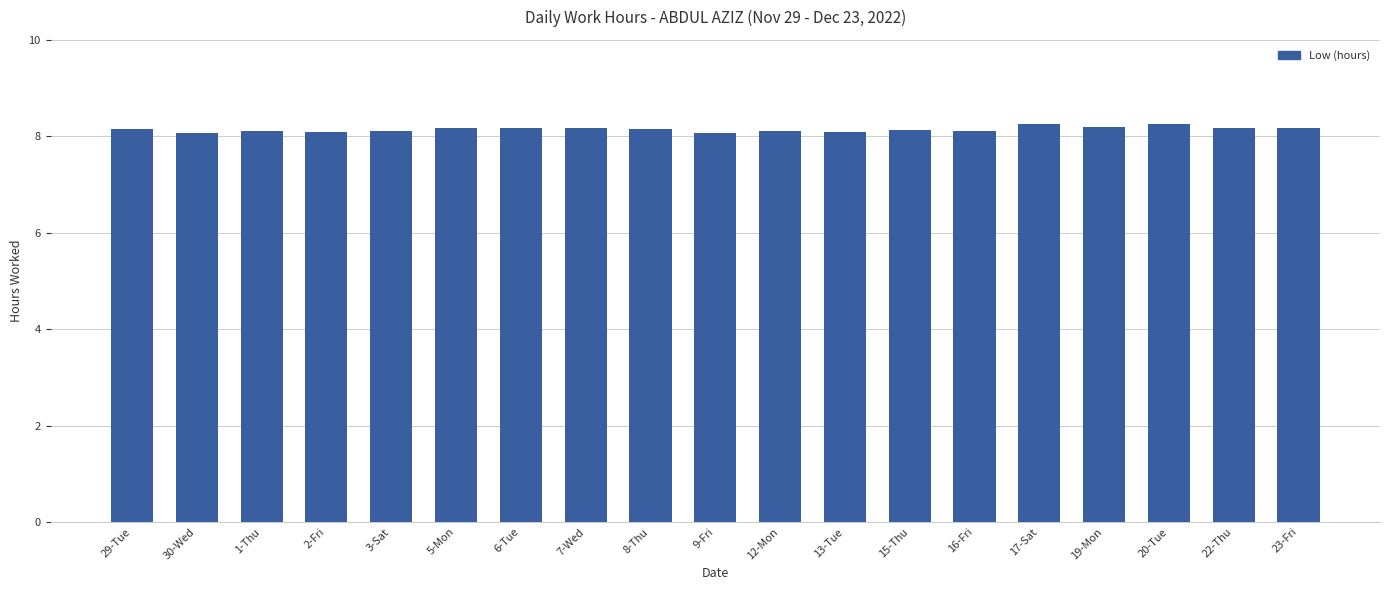

Count the values in the range 8 to 9.

19